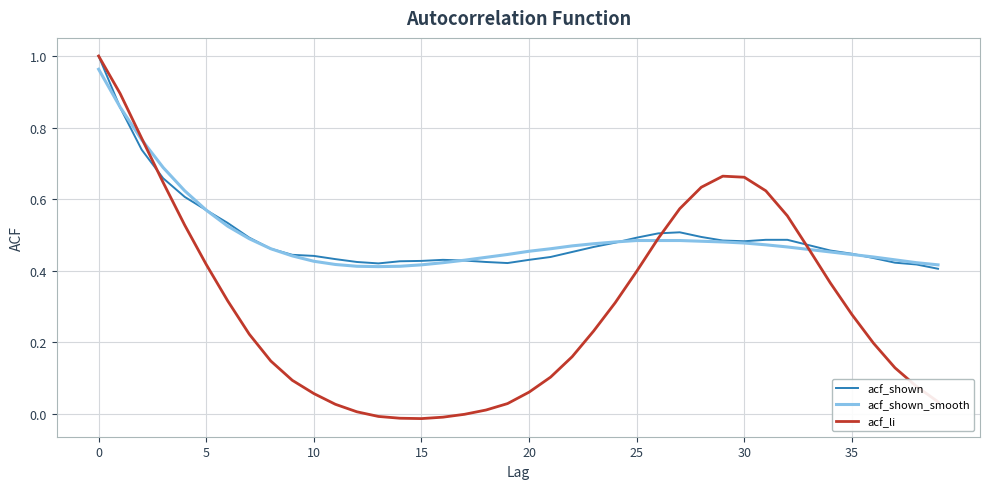

Rank the series by their maximum value, from highest to lowest.

acf_shown, acf_li, acf_shown_smooth